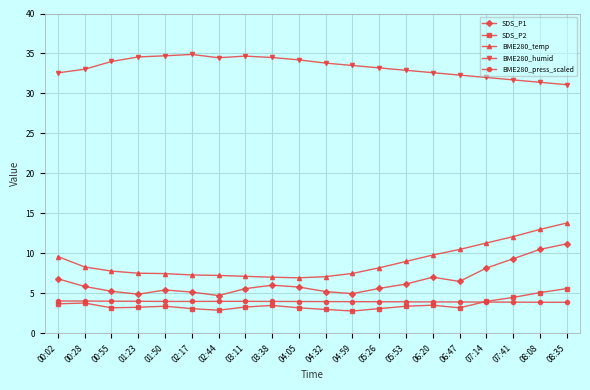

What is the difference between the highest and lowest values at 08:35?

27.2